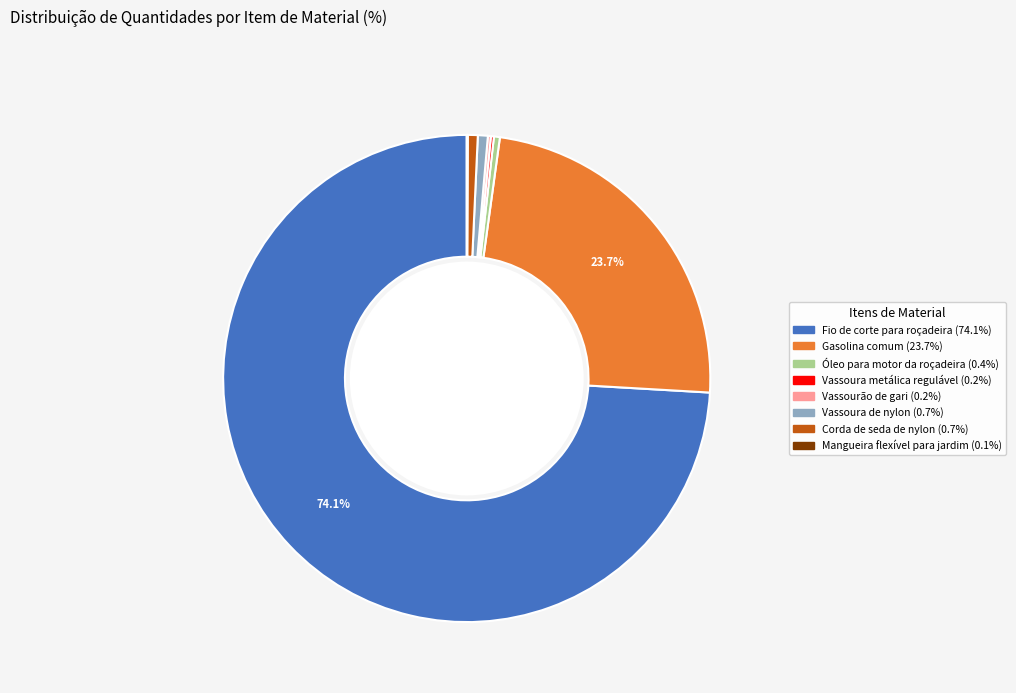

Does any single category account for the majority?

Yes